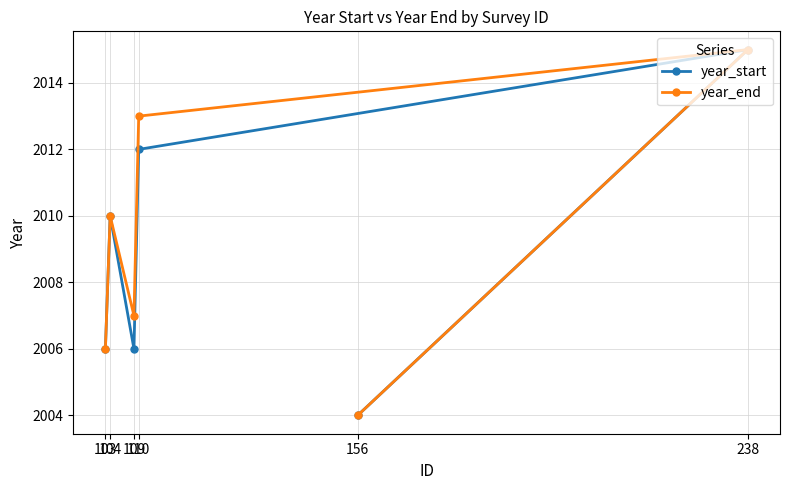

What is the difference between the year_end values at 104 and 109?

3